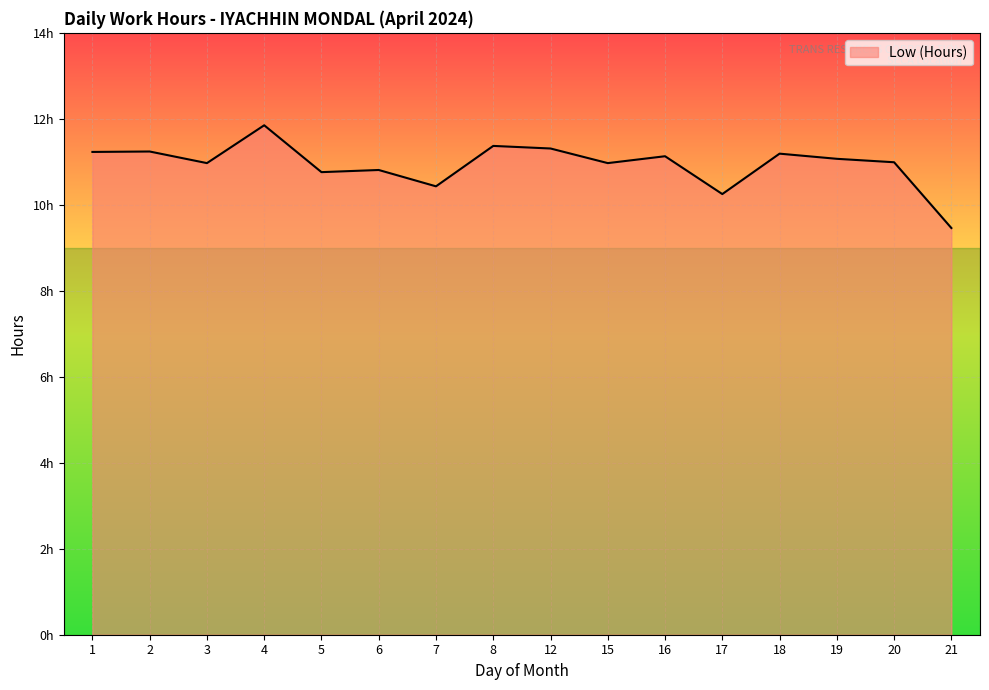

What is the maximum value shown in the chart?

11.8